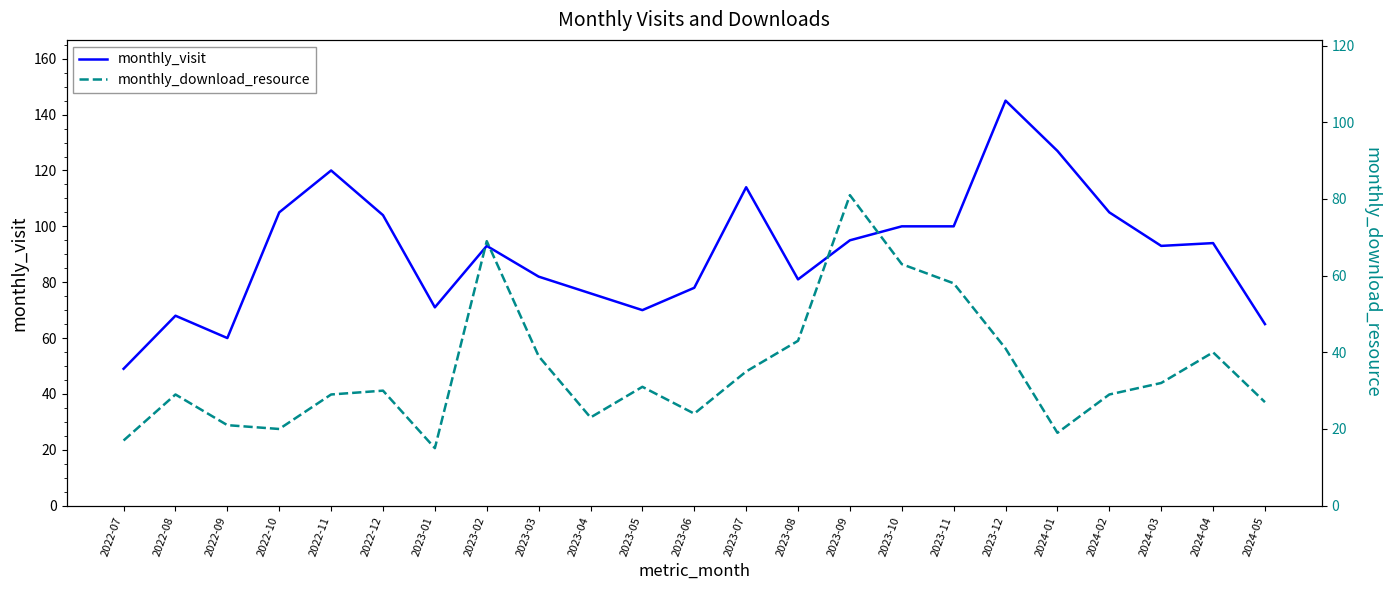

Which category has the lowest value across all series?

2023-01